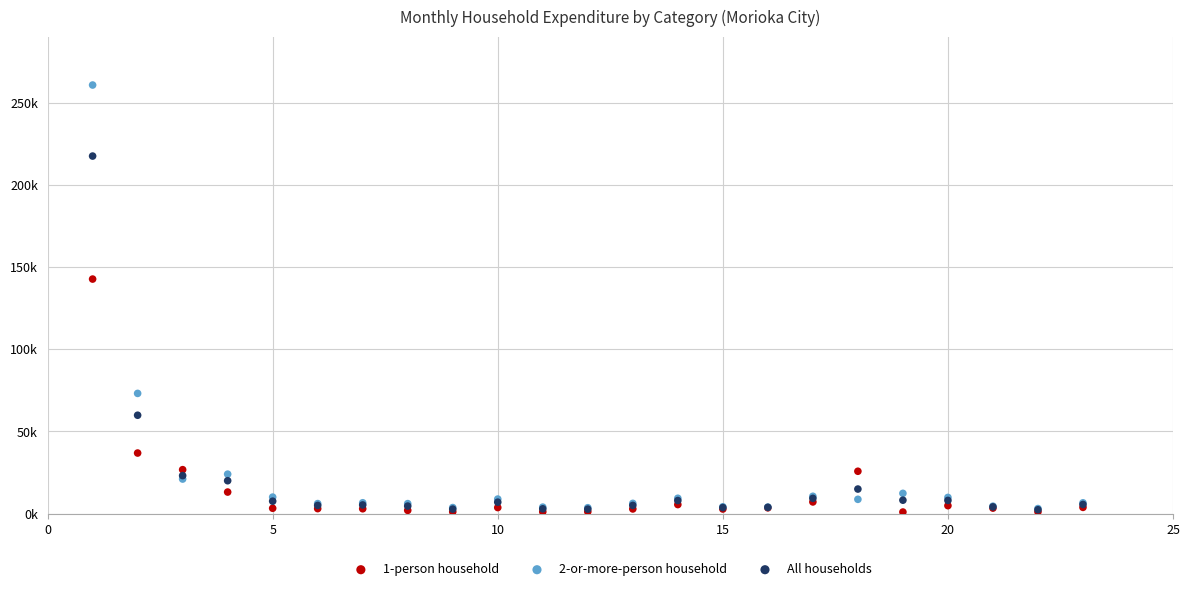

Which series has the widest spread of Y values?

2-or-more-person household